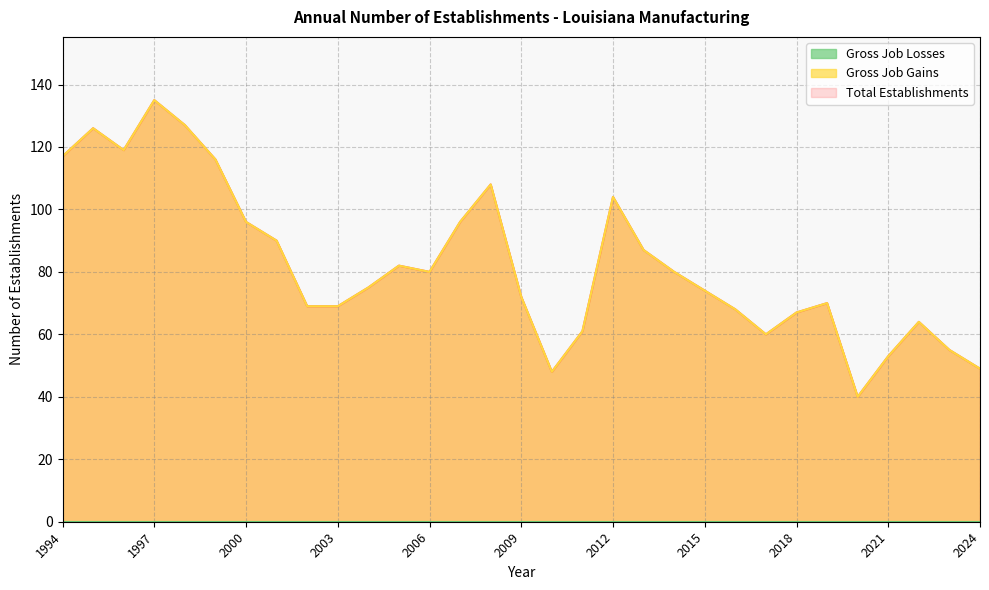

What is the smallest value displayed?

40